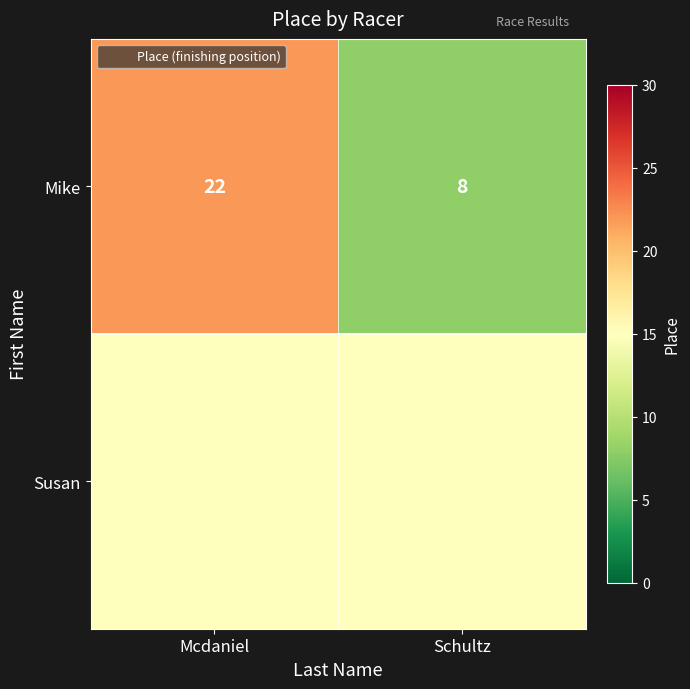

Is it true that Mike equals 37 at Mcdaniel?

False